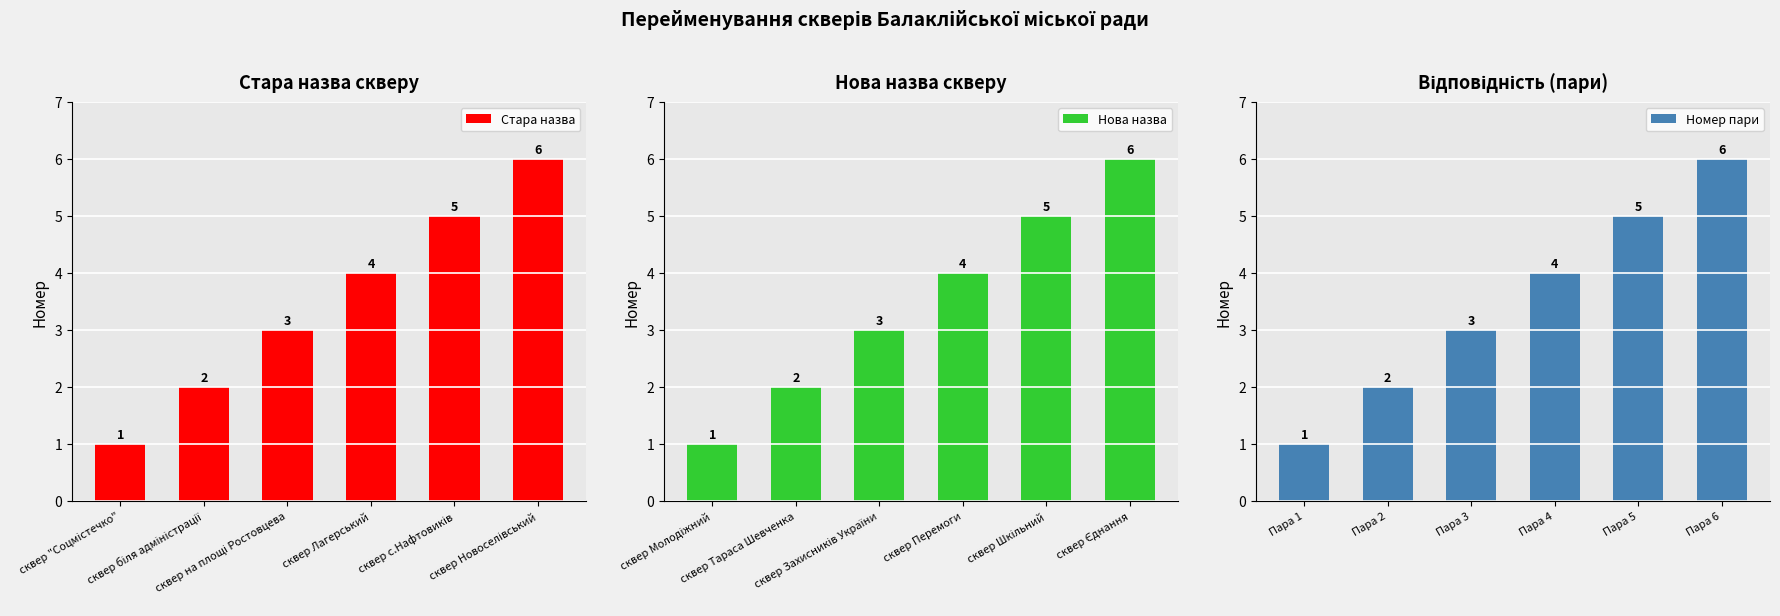

Which series has the largest total across all categories?

Стара назва